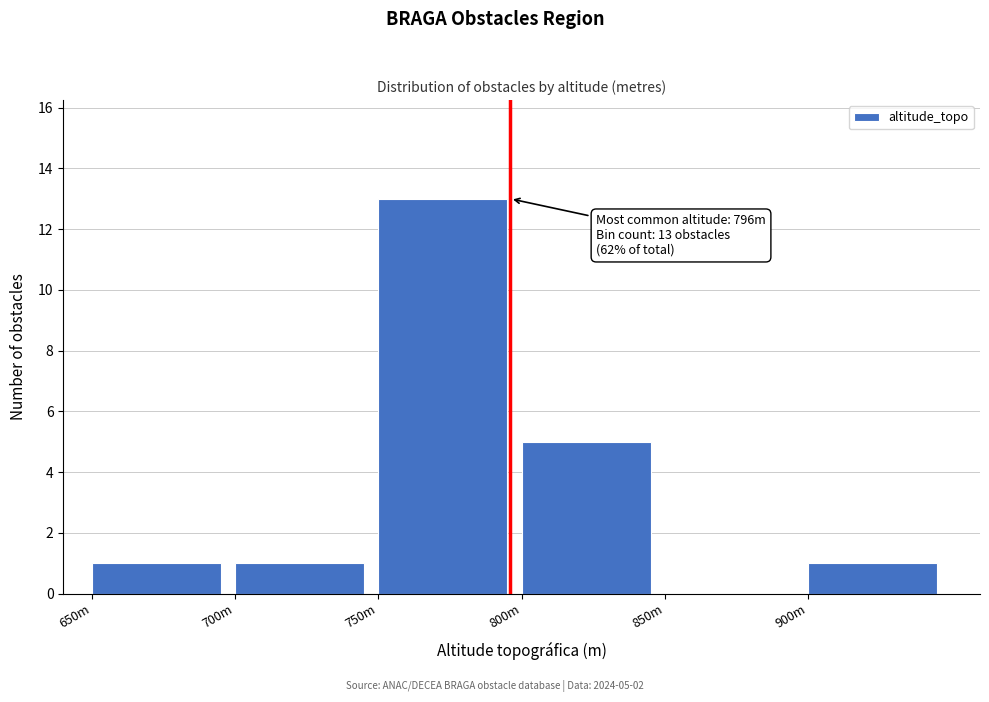

Reading left to right, list all the values displayed in this chart.

650m=1	700m=1	750m=13	800m=5	850m=0	900m=1